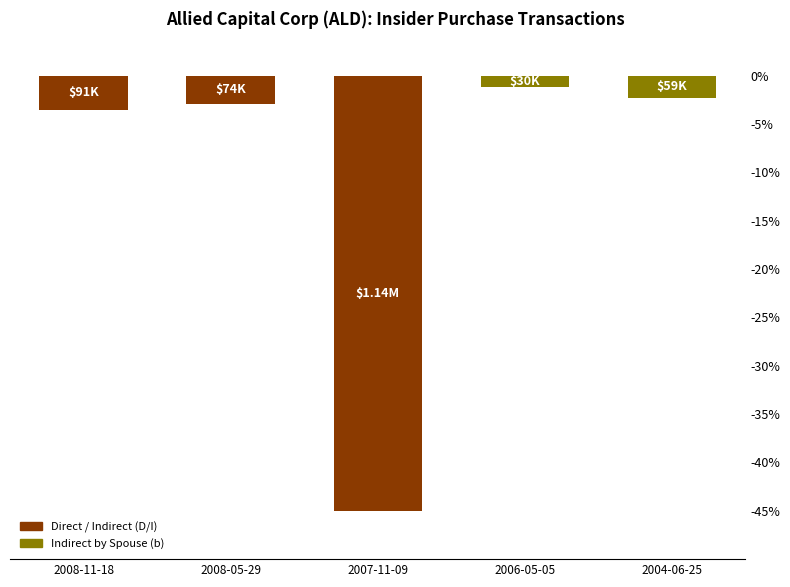

What is the label of the 2nd bar from the left?

2008-05-29